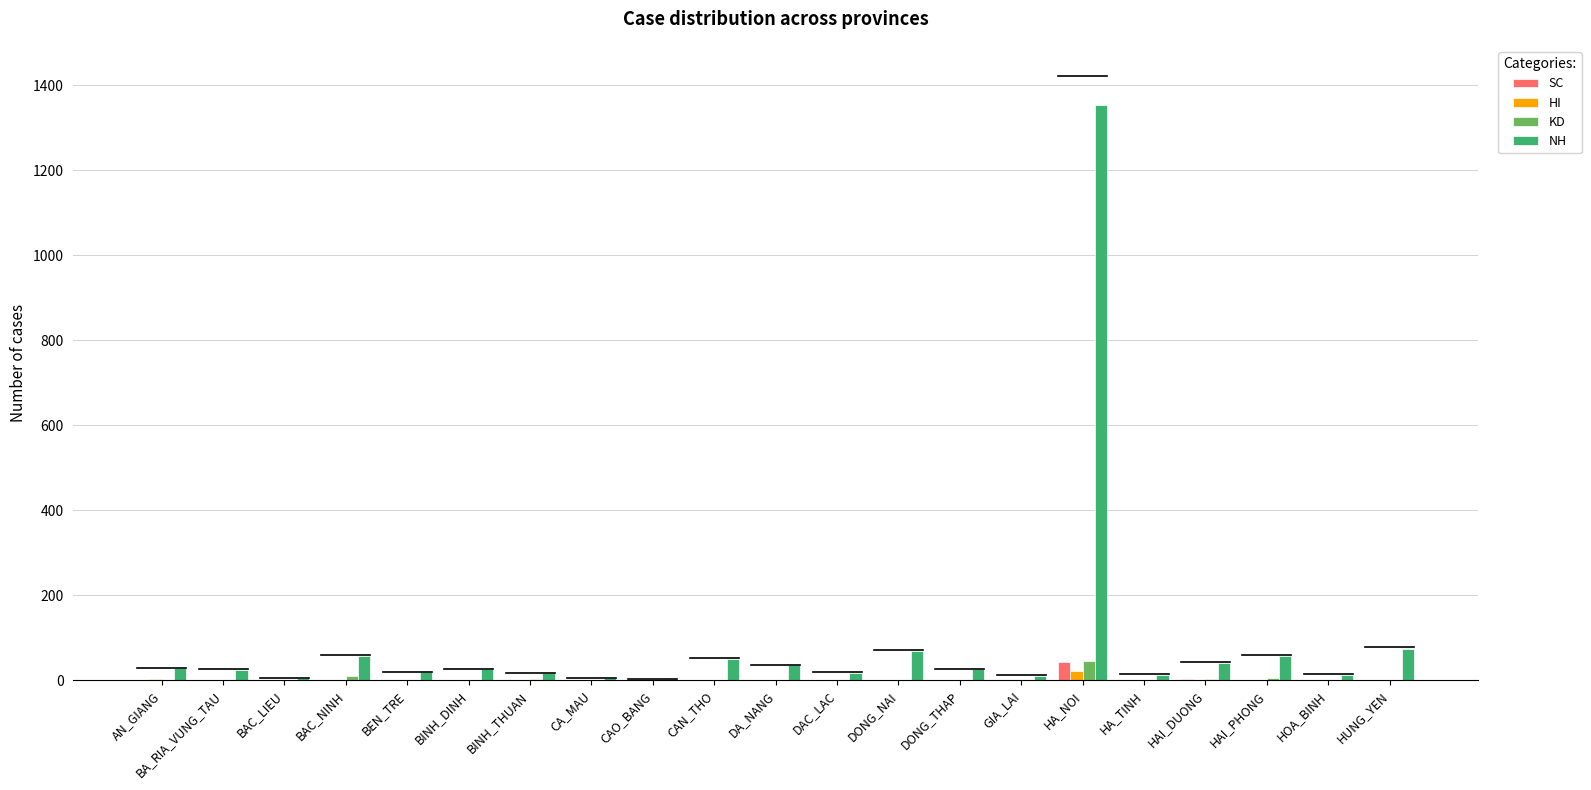

Which label corresponds to the largest value in the chart?

HA_NOI